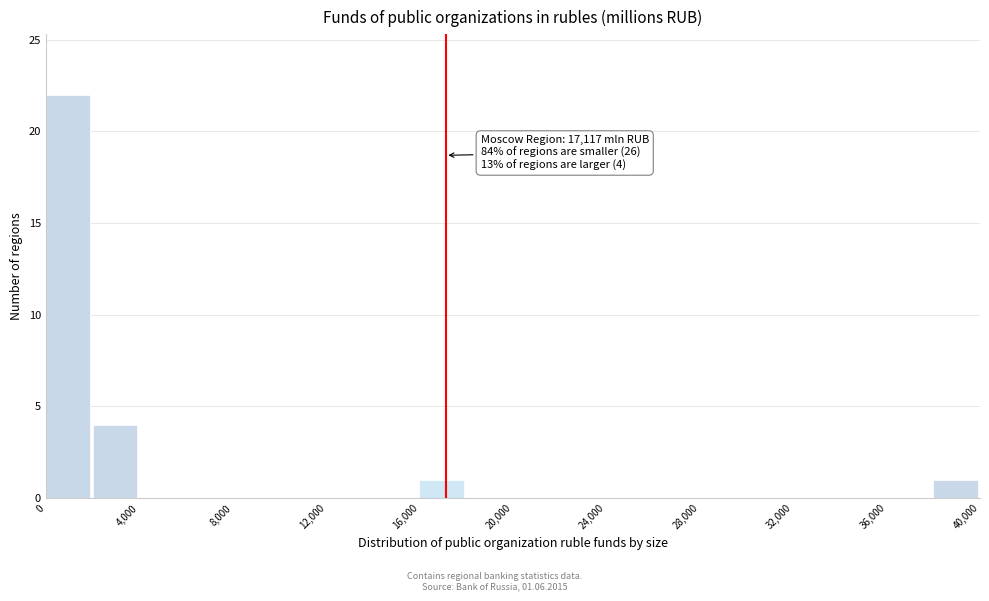

Over which range of the x-axis is the bar tallest?

0 to 2000